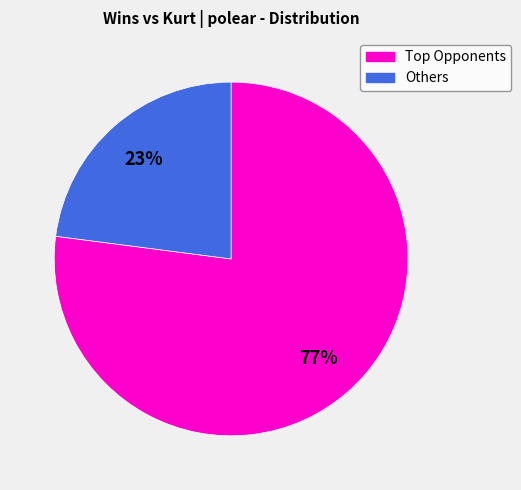

To the nearest percent, what is the average slice percentage?

50%